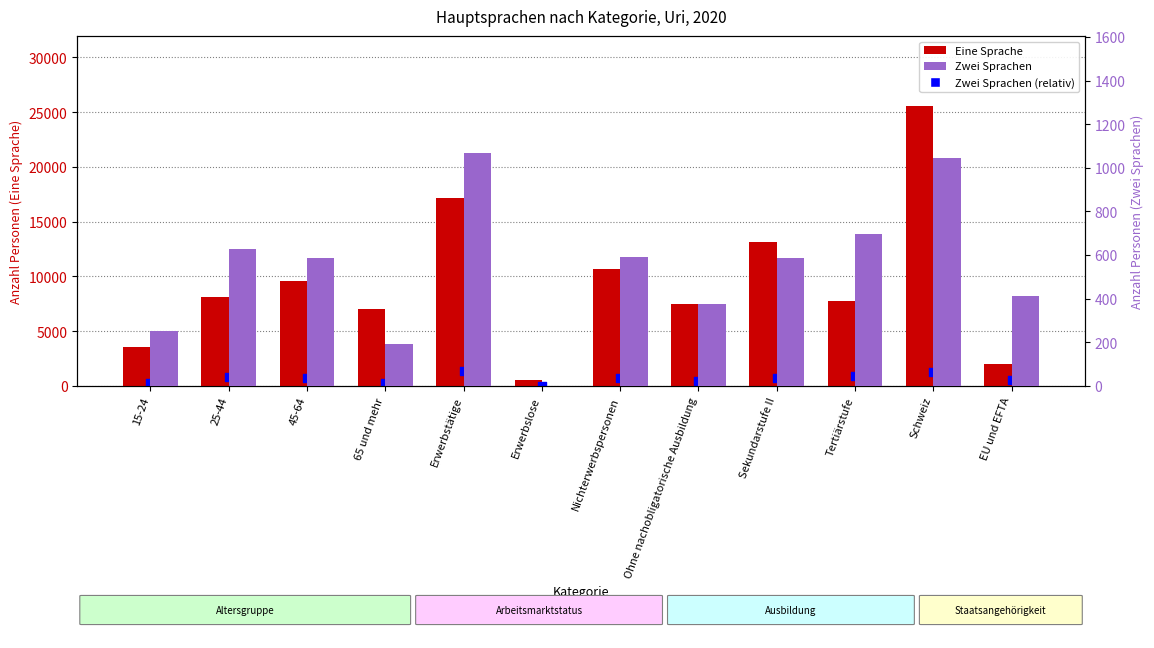

Is the value of Zwei Sprachen at Ohne nachobligatorische Ausbildung greater than the value of Eine Sprache at 45-64?

No